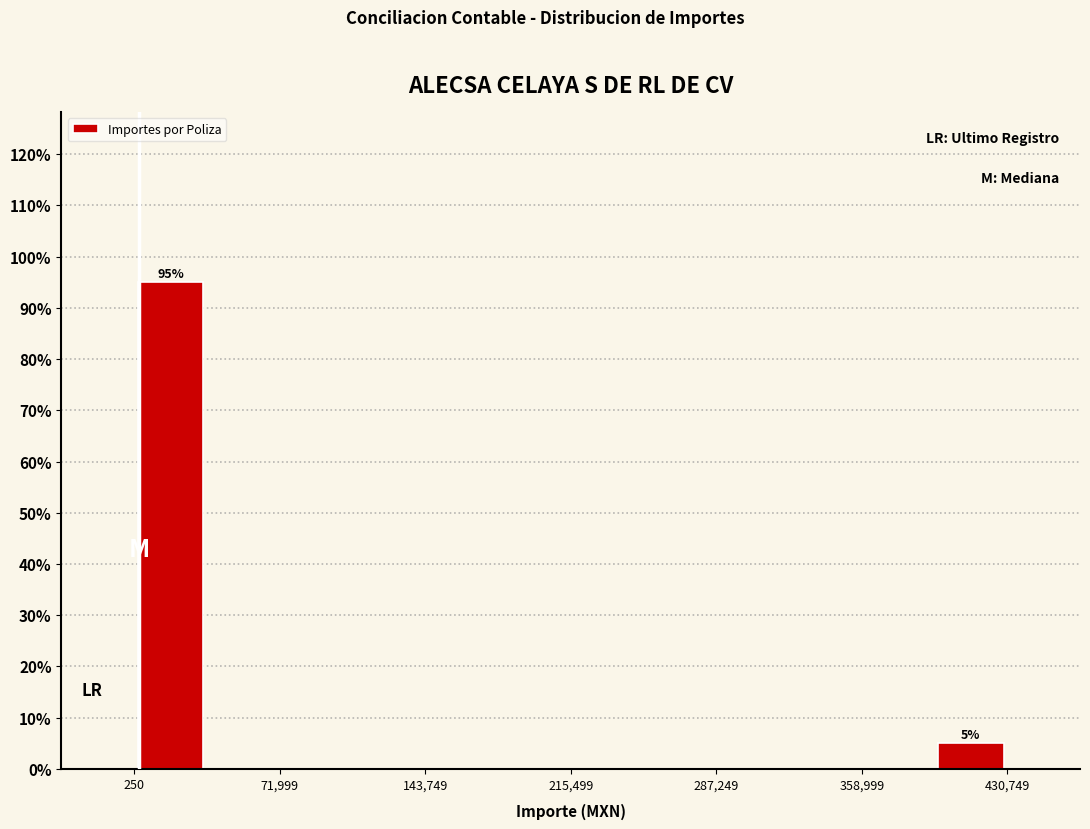

Around what value on the x-axis is the tallest bar? Give the approximate position of its centre, as read against the axis.

20000